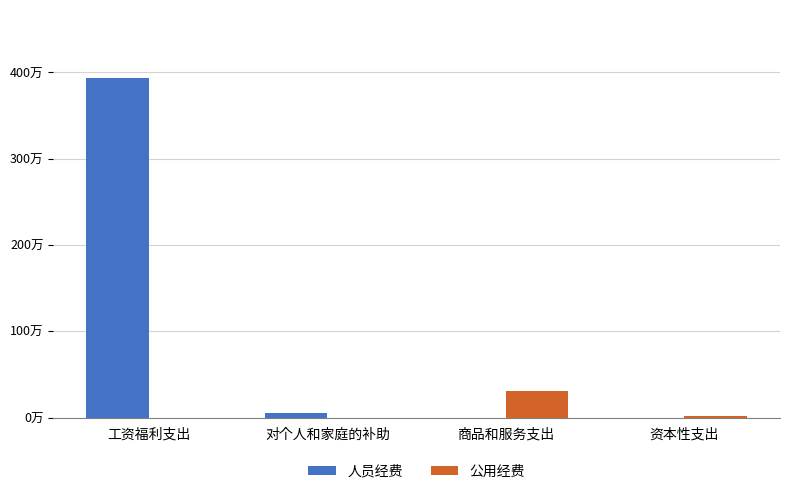

Are the bars horizontal?

No